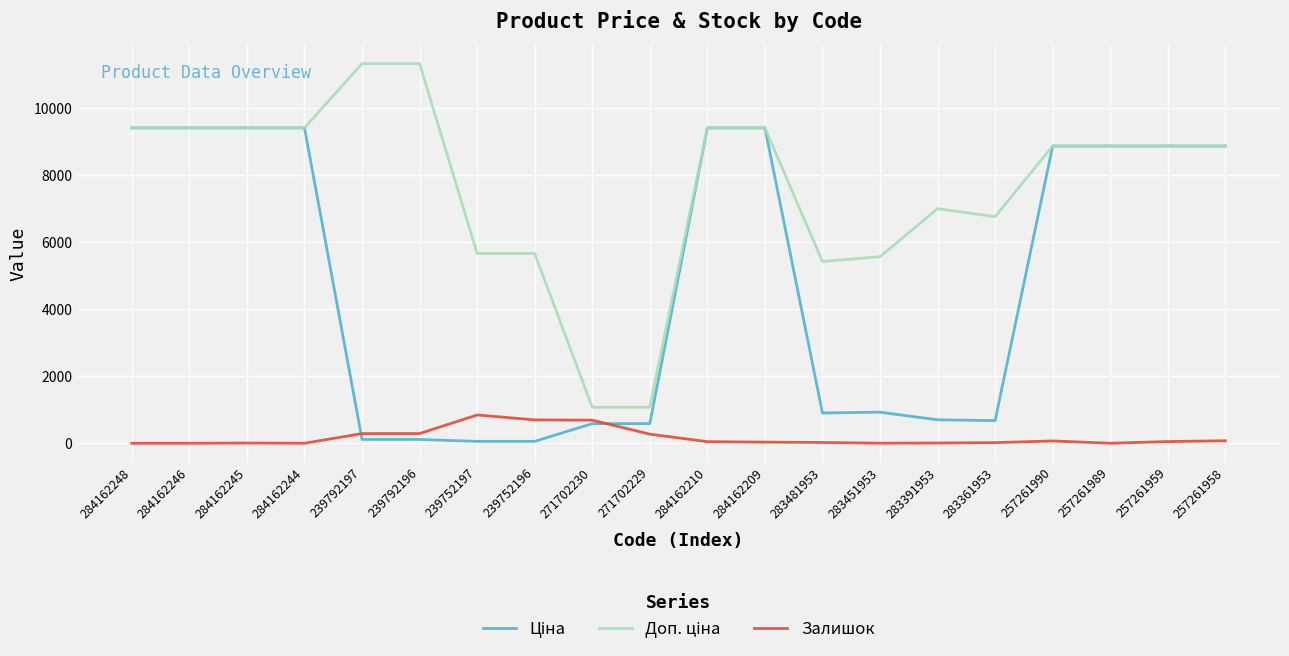

What is the maximum value for Залишок?

845.0